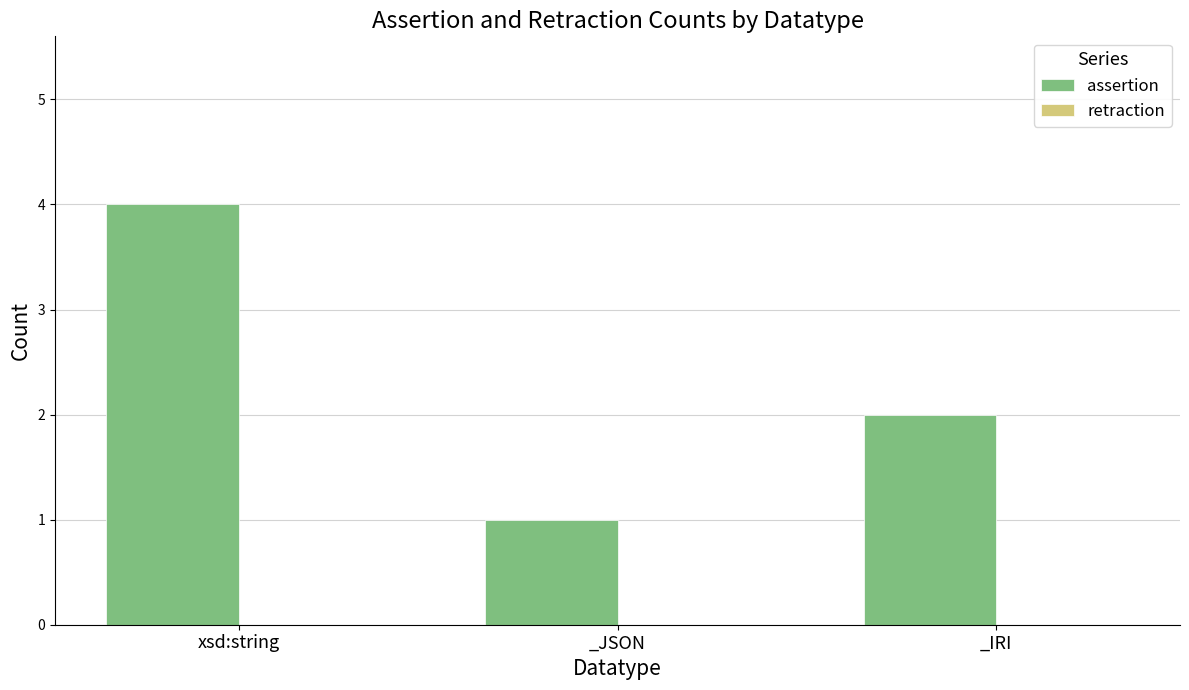

How many bars are there in total?

3